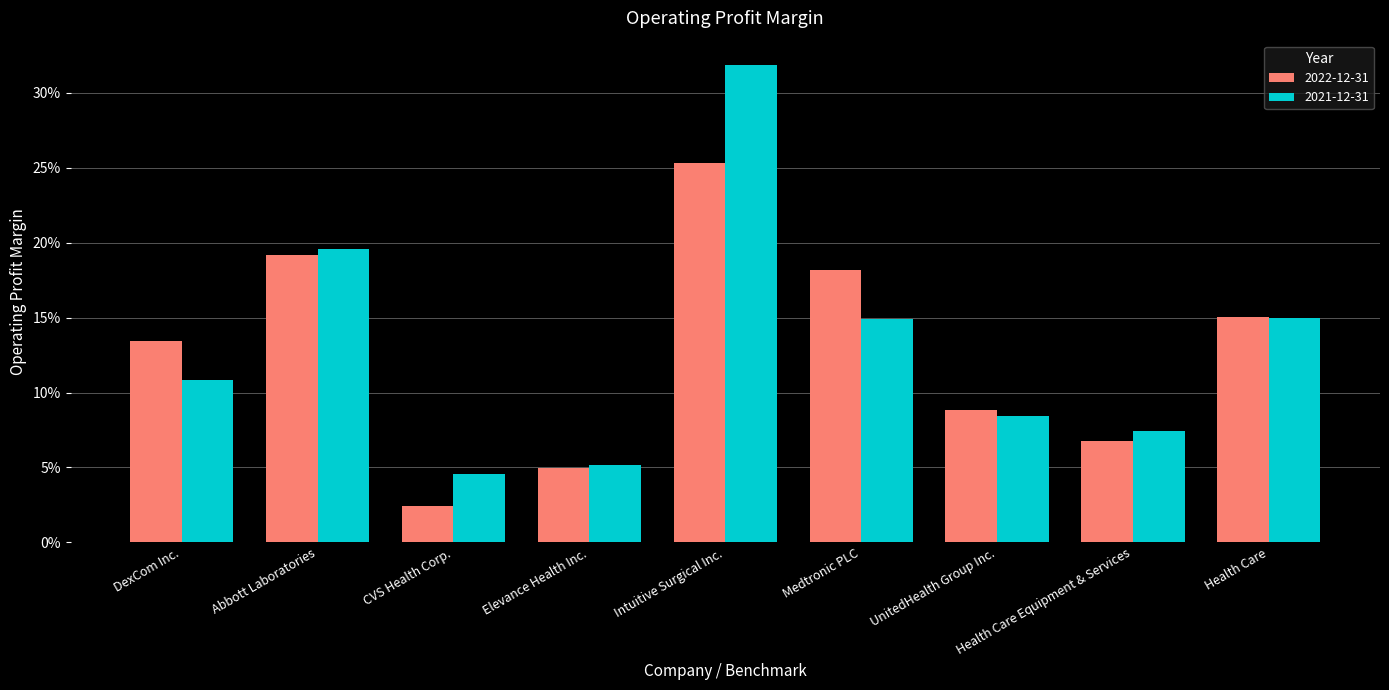

Rank the series by their maximum value, from lowest to highest.

2022-12-31, 2021-12-31